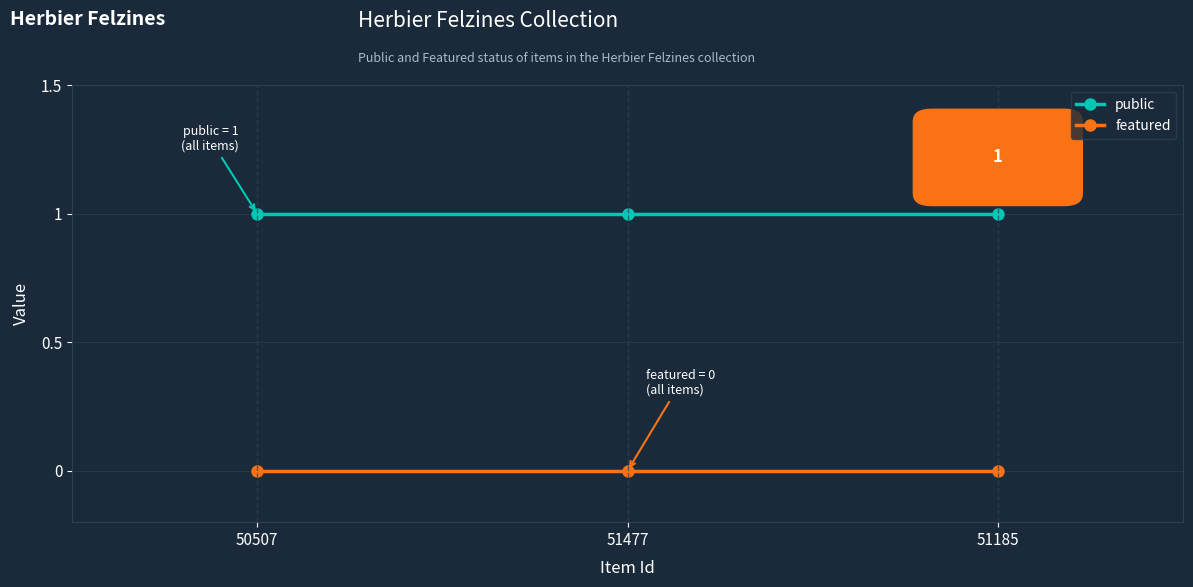

How many lines are shown in the chart?

2